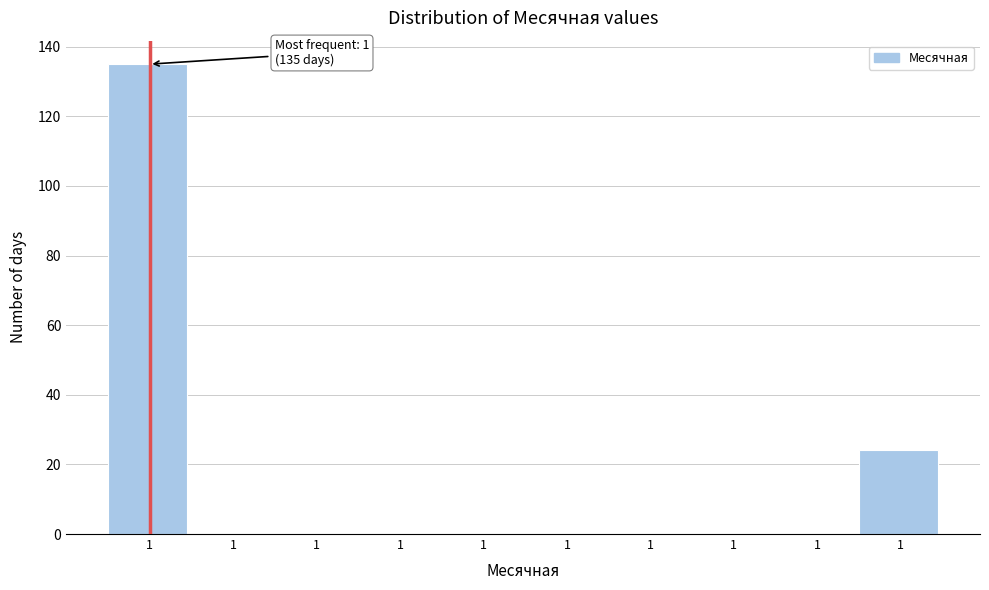

How many series are shown in this chart?

1